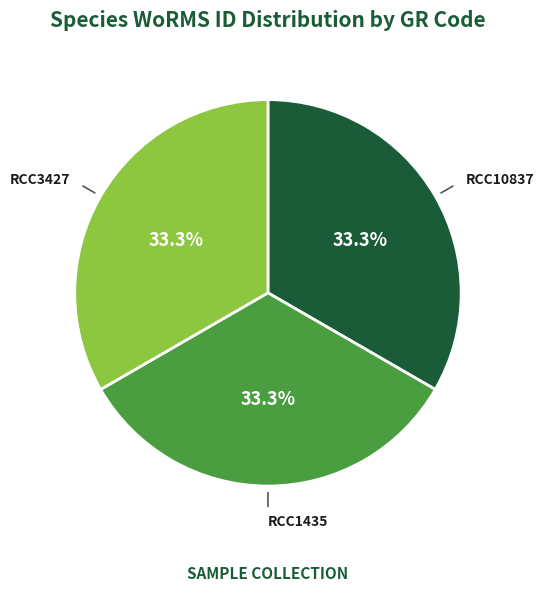

Does RCC10837 account for over 50% of the chart?

No